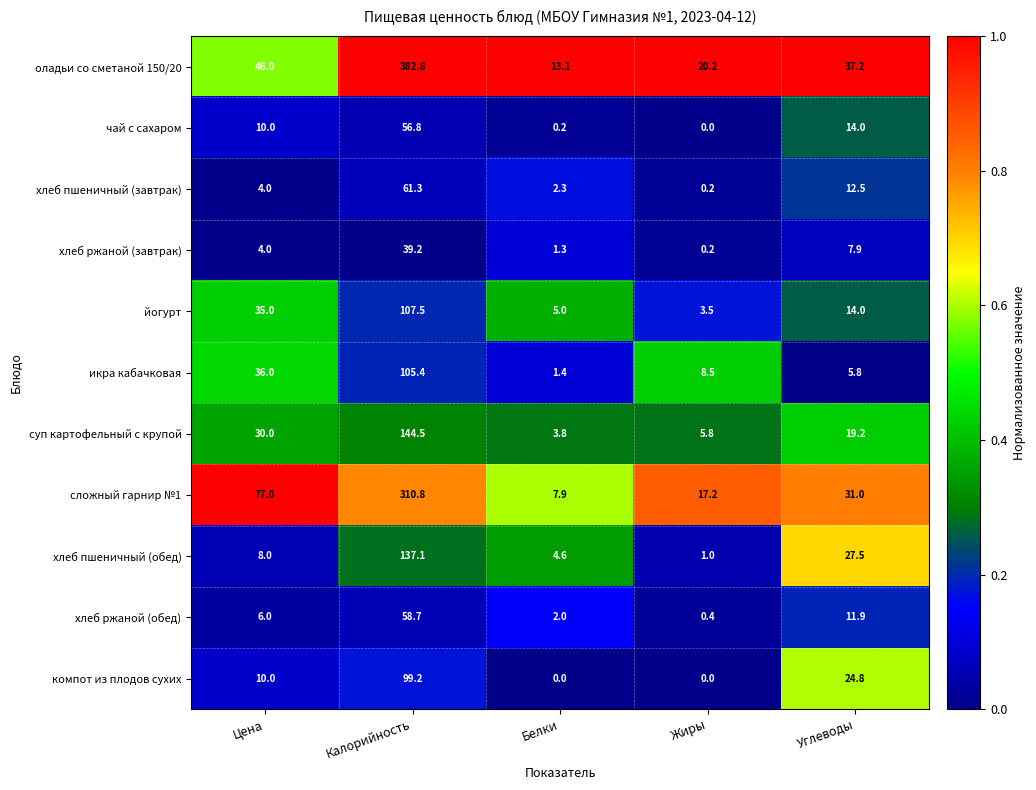

At Калорийность, list the series in order from largest to smallest.

оладьи со сметаной 150/20, сложный гарнир №1, суп картофельный с крупой, хлеб пшеничный (обед), йогурт, икра кабачковая, компот из плодов сухих, хлеб пшеничный (завтрак), хлеб ржаной (обед), чай с сахаром, хлеб ржаной (завтрак)